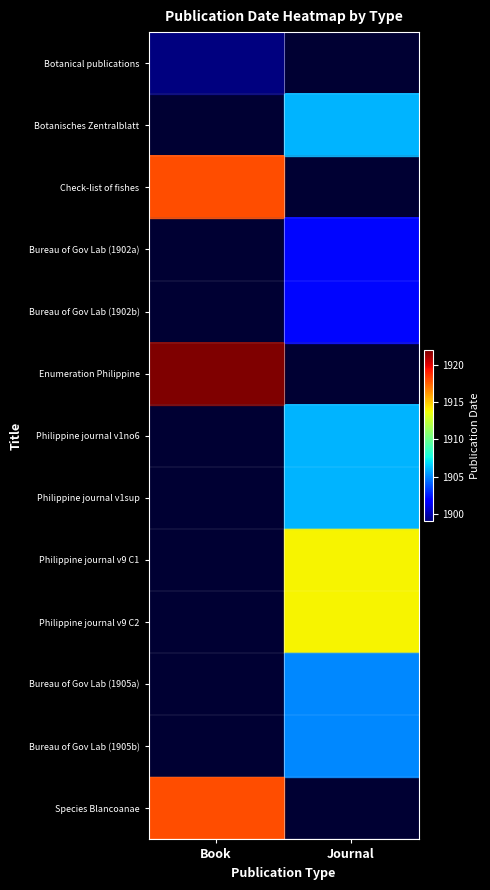

At how many categories does at least one series exceed 1904?

2